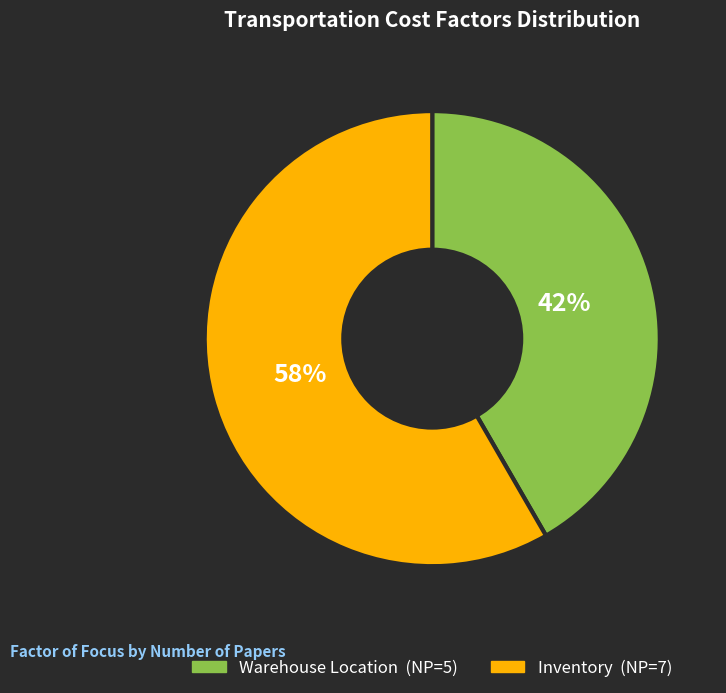

Do Warehouse Location and Inventory together represent more than half of the pie?

Yes